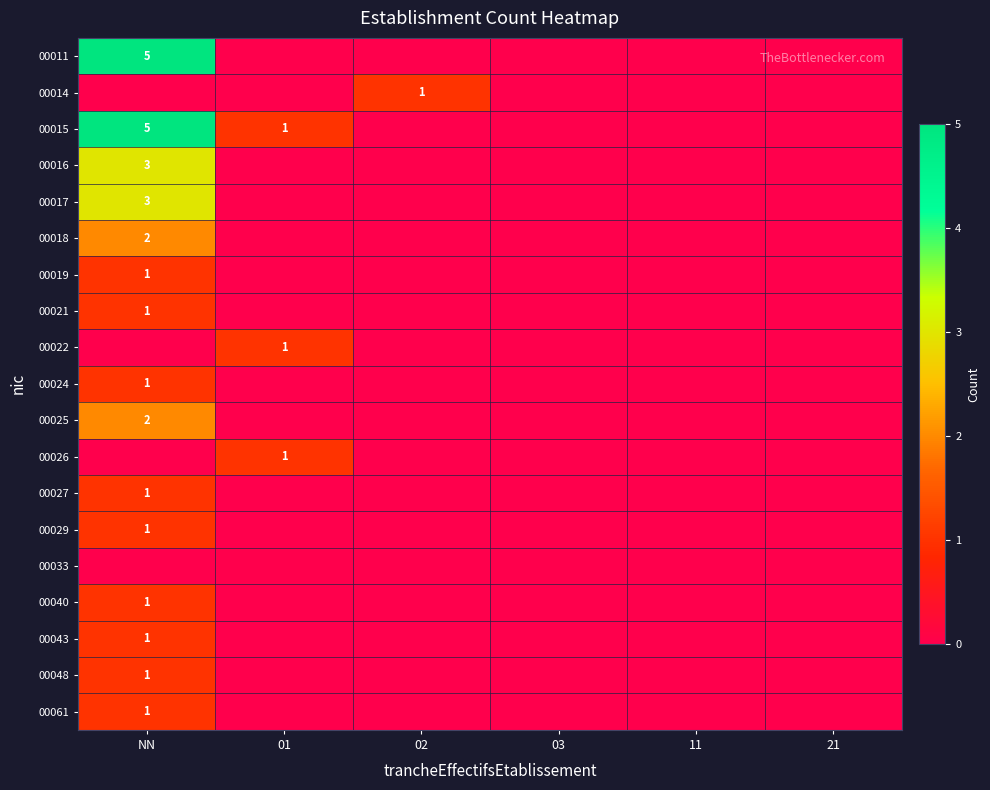

Is it true that 00061 equals 1 at NN?

True